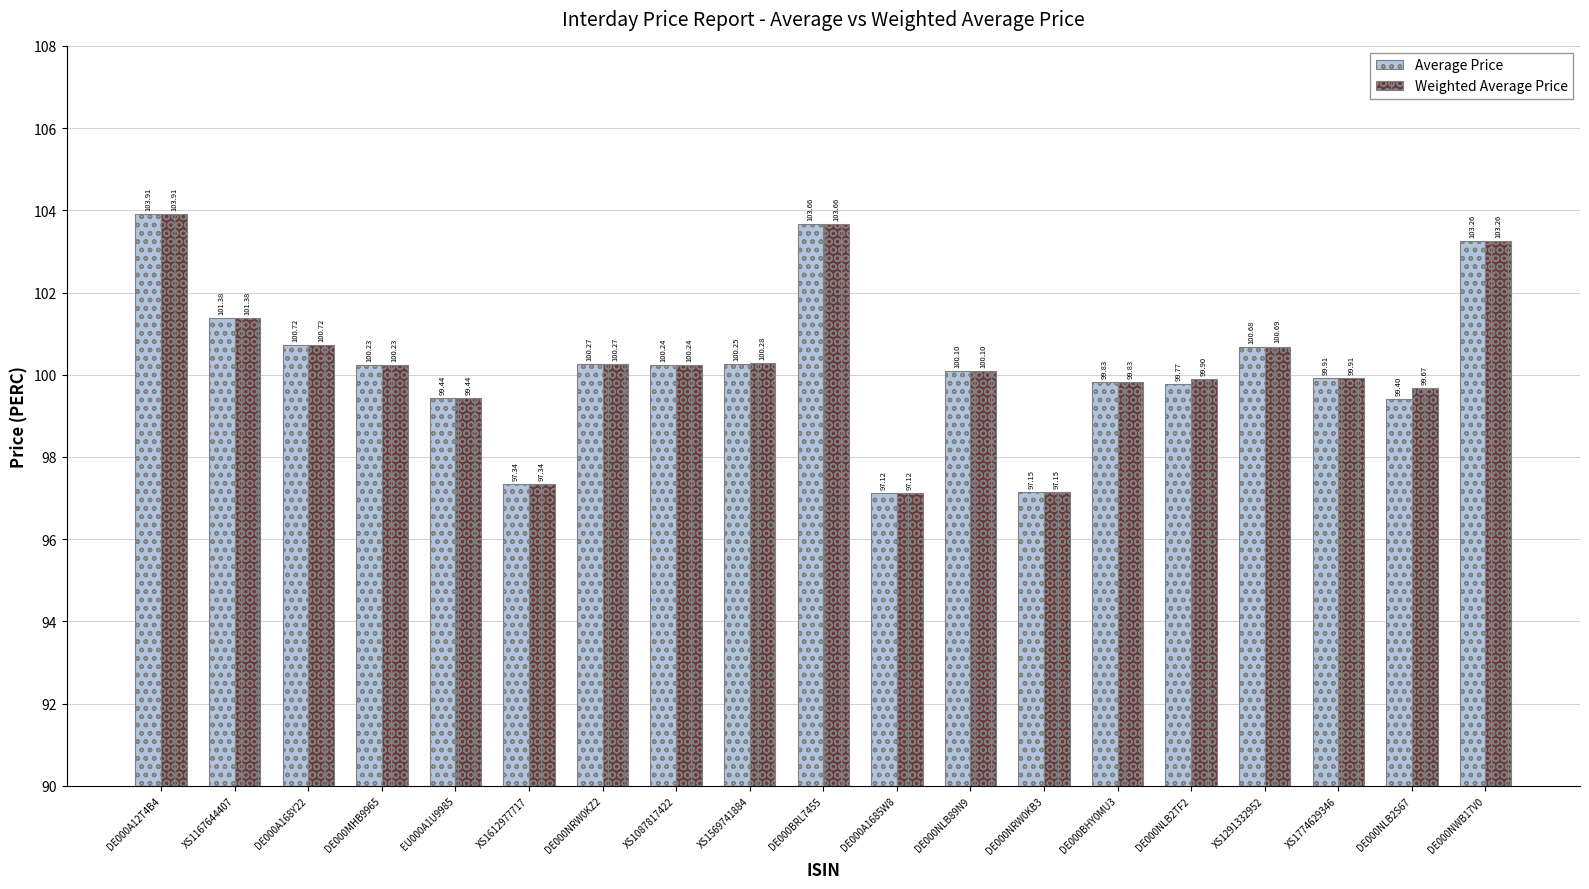

What is the approximate value of Average Price at DE000NLB2S67?

99.4